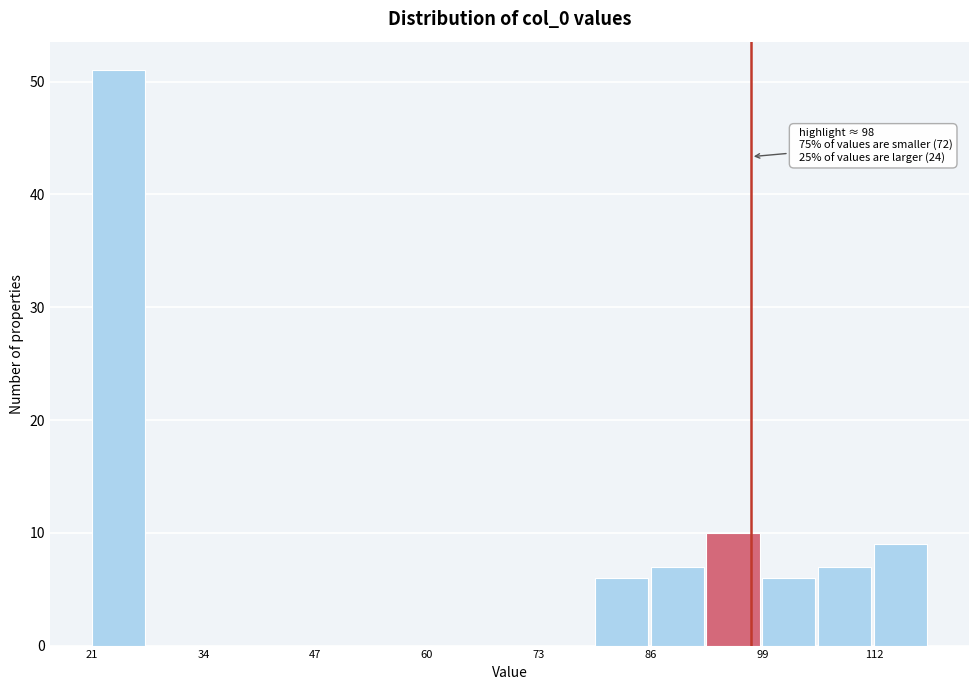

Read against the x-axis, roughly where is the centre of the tallest bar?

24